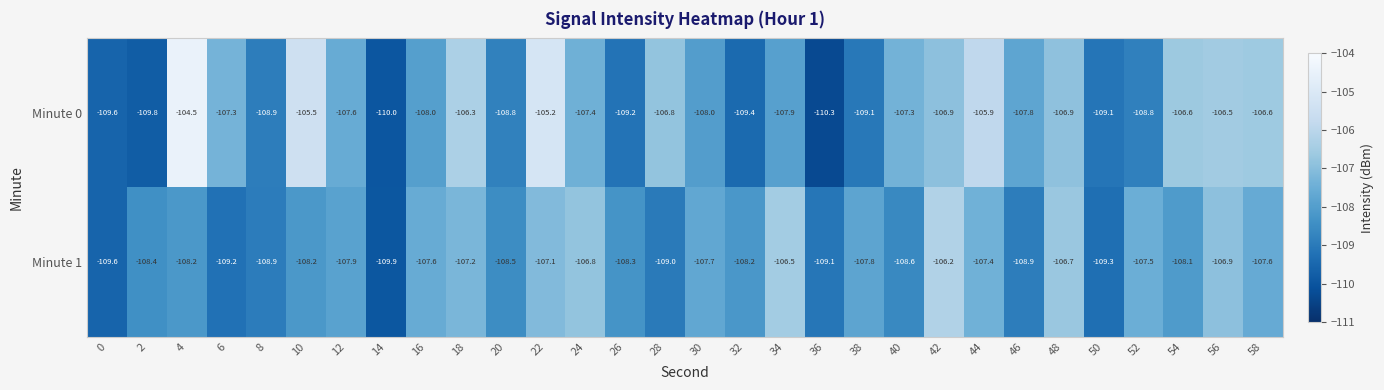

At how many categories does at least one series exceed -106?

4